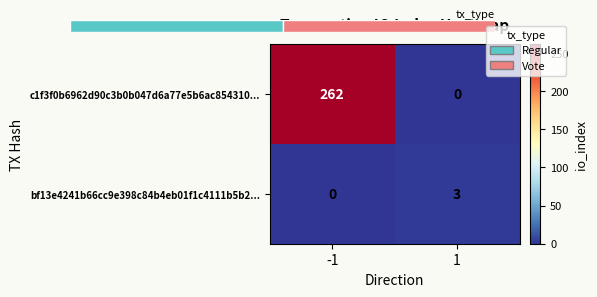

Which has a higher value, 1 or -1?

-1